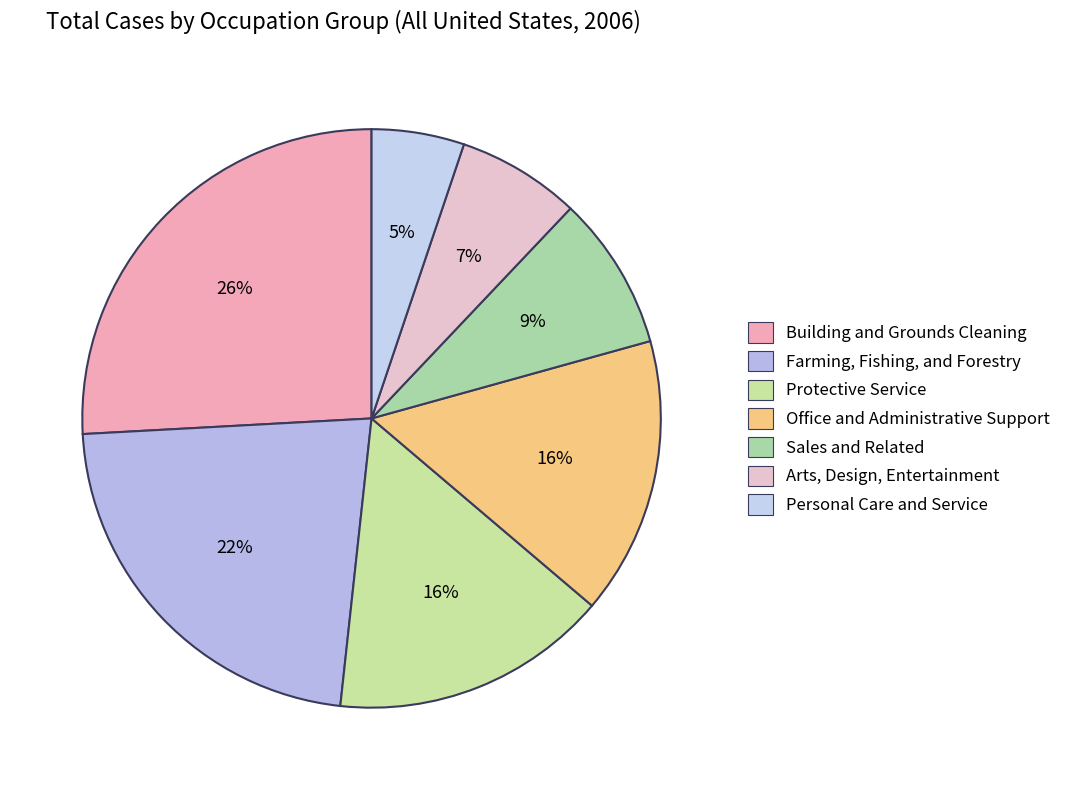

Which has a higher value, Building and Grounds Cleaning or Office and Administrative Support?

Building and Grounds Cleaning